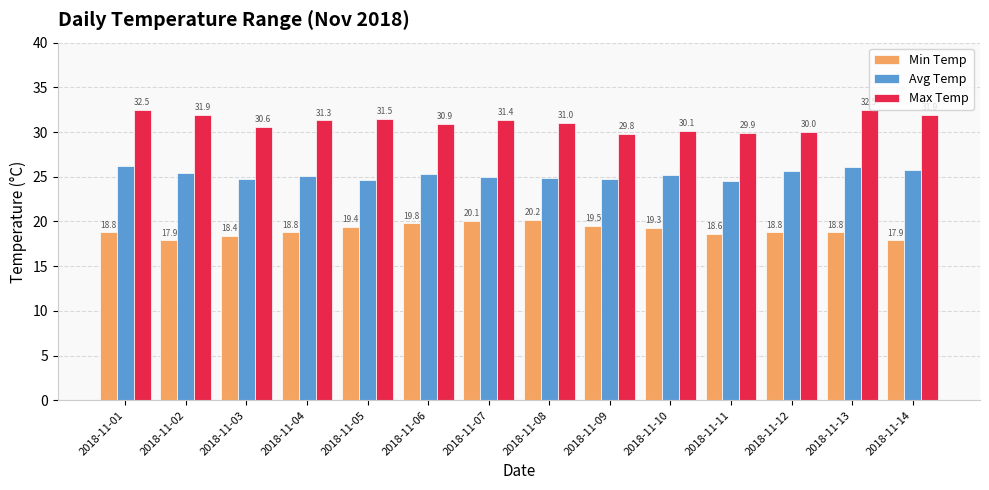

How many values in the Min Temp series exceed 18?

12